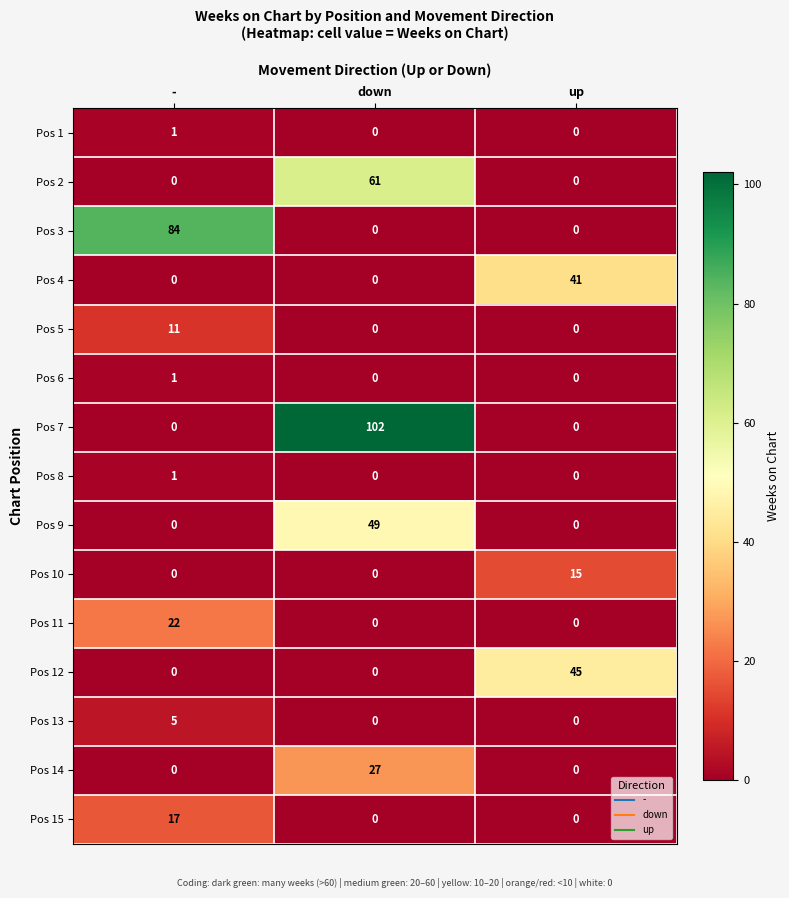

What is the difference between the maximum and minimum values in the Pos 11 series?

22